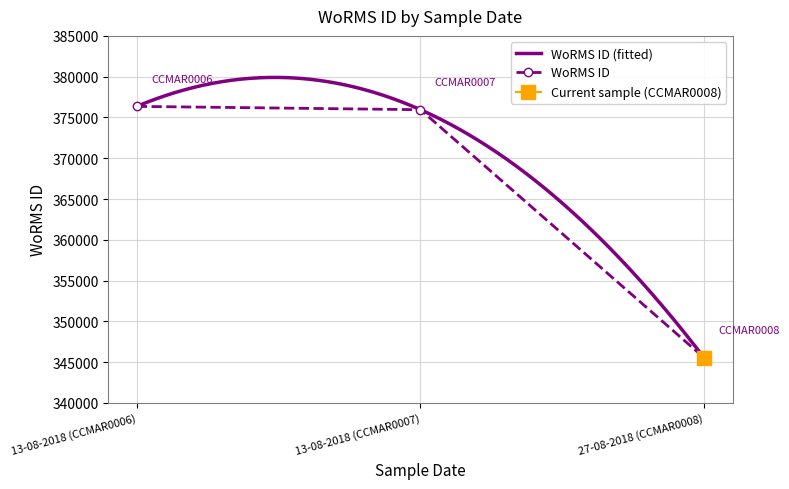

List the labels in order of value, smallest first.

27-08-2018 (CCMAR0008), 13-08-2018 (CCMAR0007), 13-08-2018 (CCMAR0006)